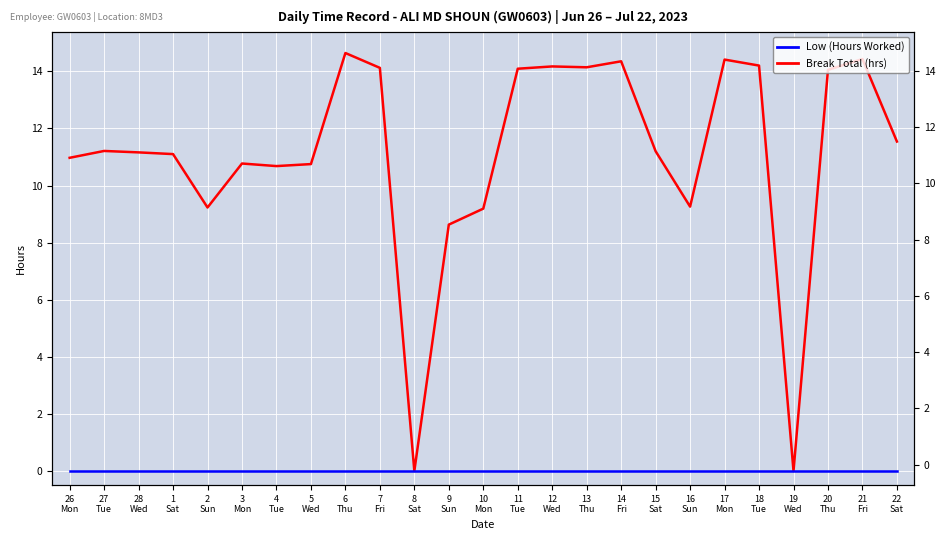

At how many categories does at least one series exceed 13?

10